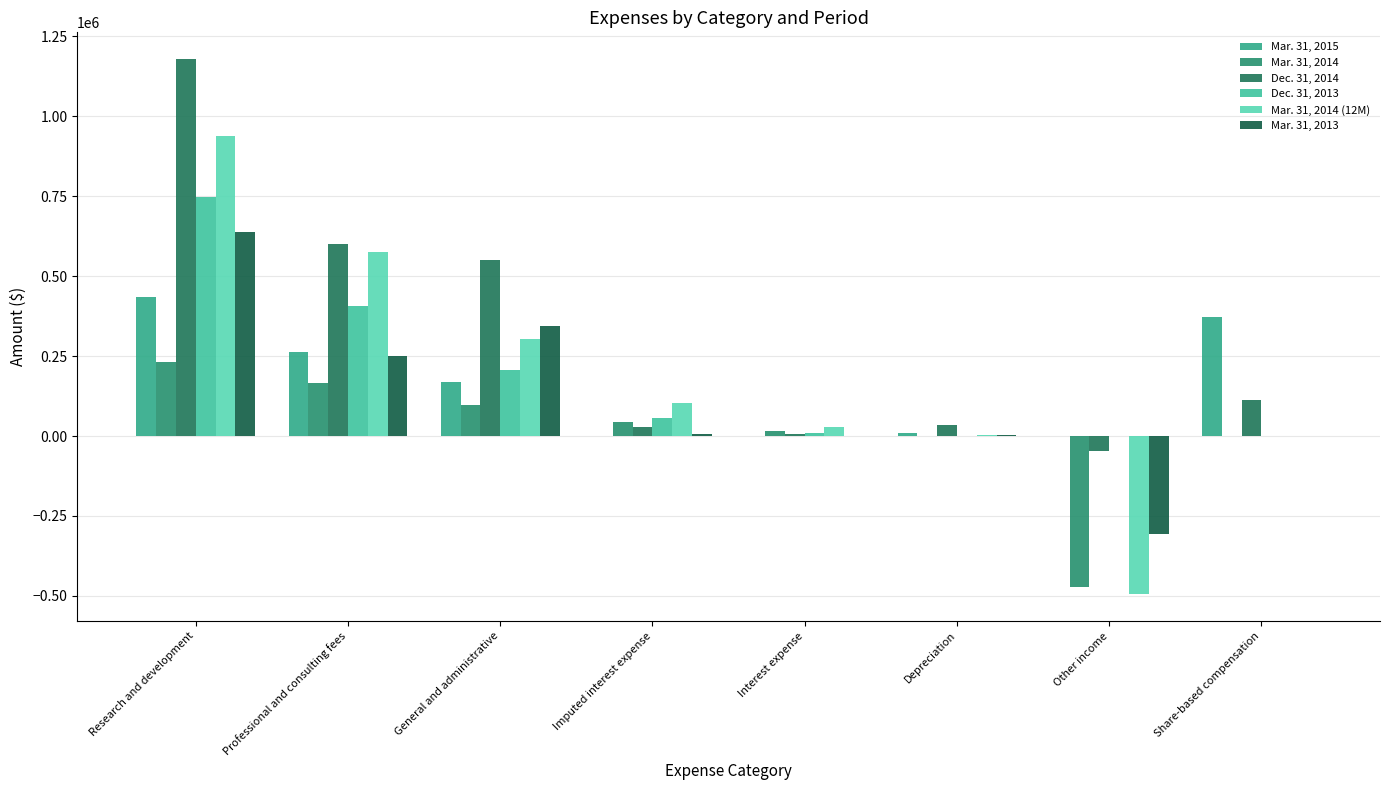

What is the difference between the Mar. 31, 2015 values at Professional and consulting fees and Interest expense?

261171